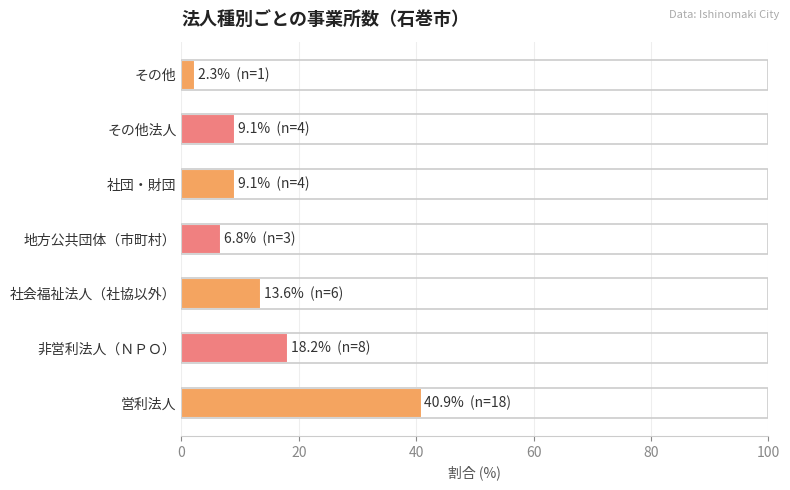

True or false: the data shows 6.8 at 地方公共団体（市町村）.

True